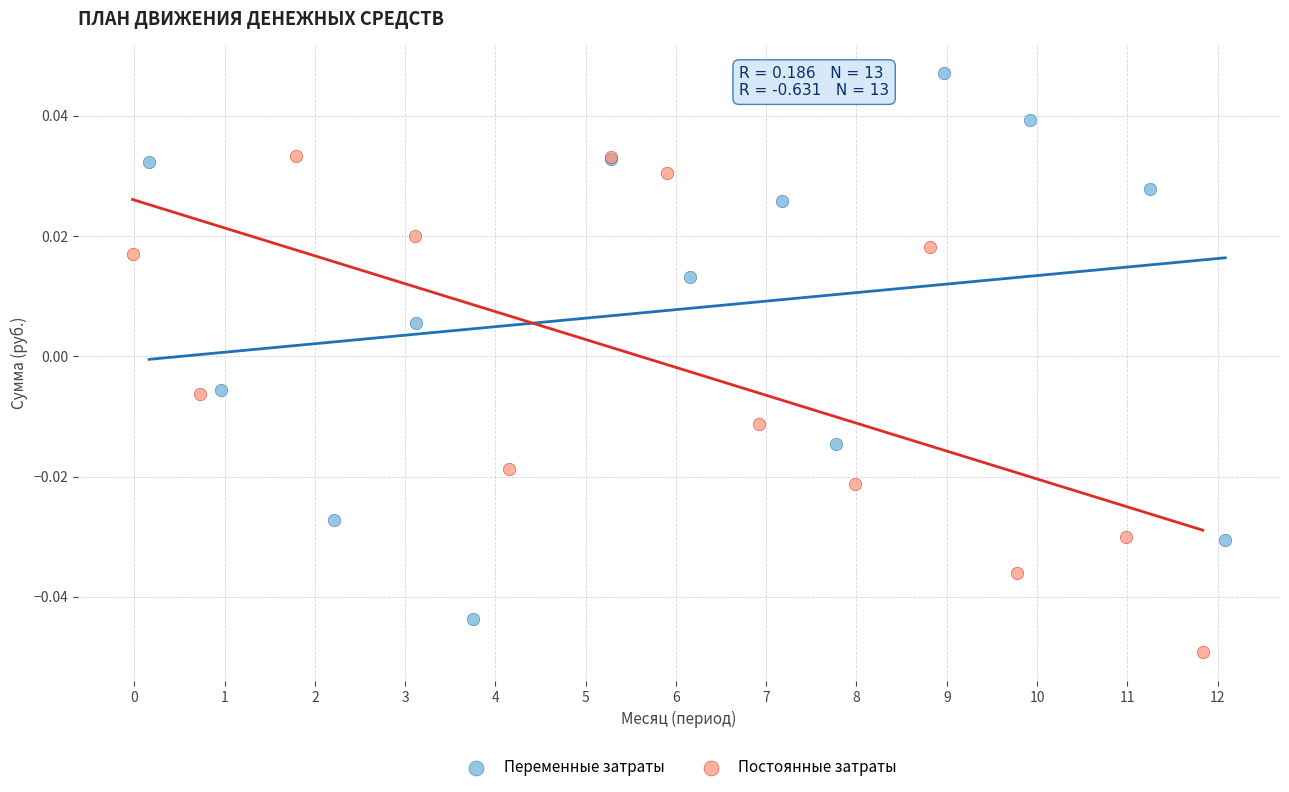

Which series reaches the maximum Y coordinate?

Переменные затраты